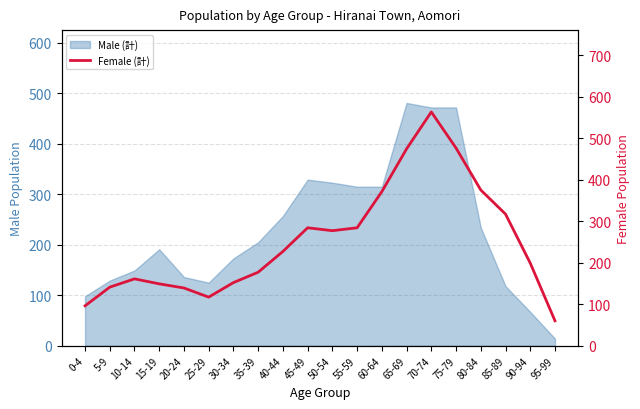

What is the ratio of the value at 50-54 to the value at 0-4?

2.9